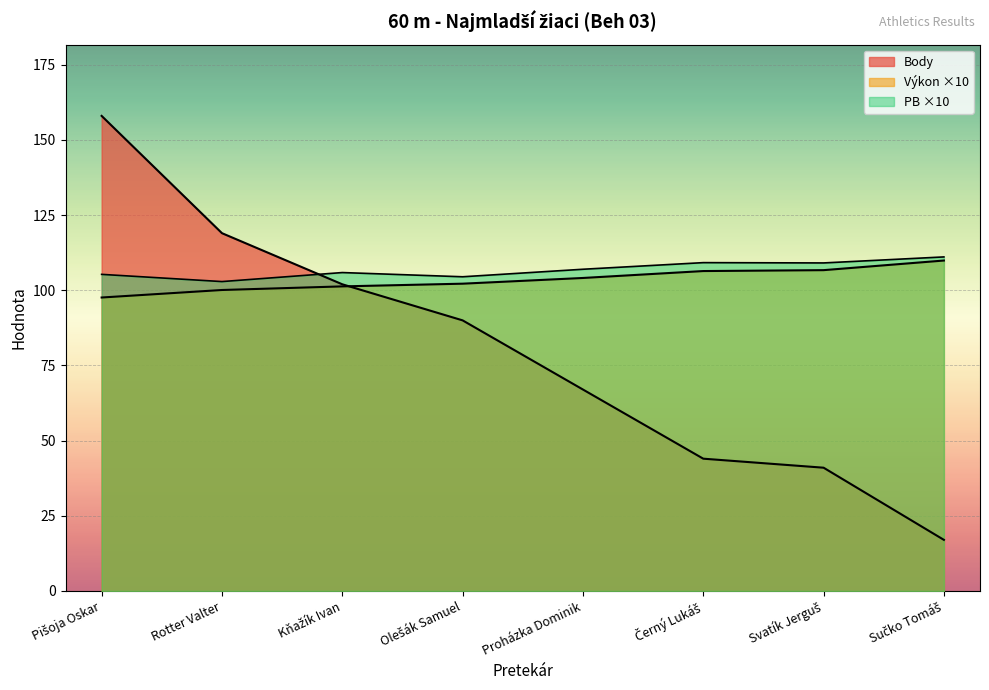

True or false: Body has more than 1 interior local peaks.

False